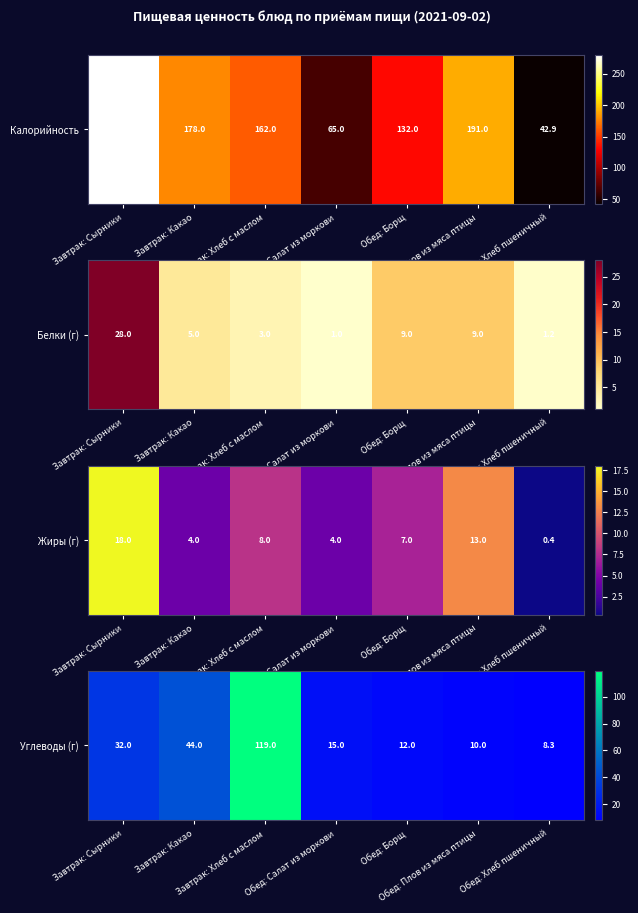

Where does the data first go above 15?

Завтрак: Сырники